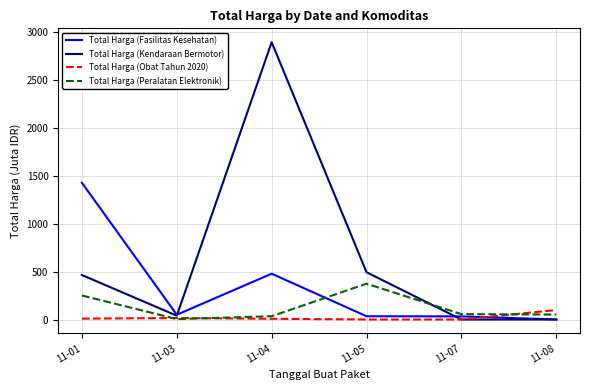

After their last crossing, which series has the higher values: Total Harga (Obat Tahun 2020) or Total Harga (Fasilitas Kesehatan)?

Total Harga (Obat Tahun 2020)